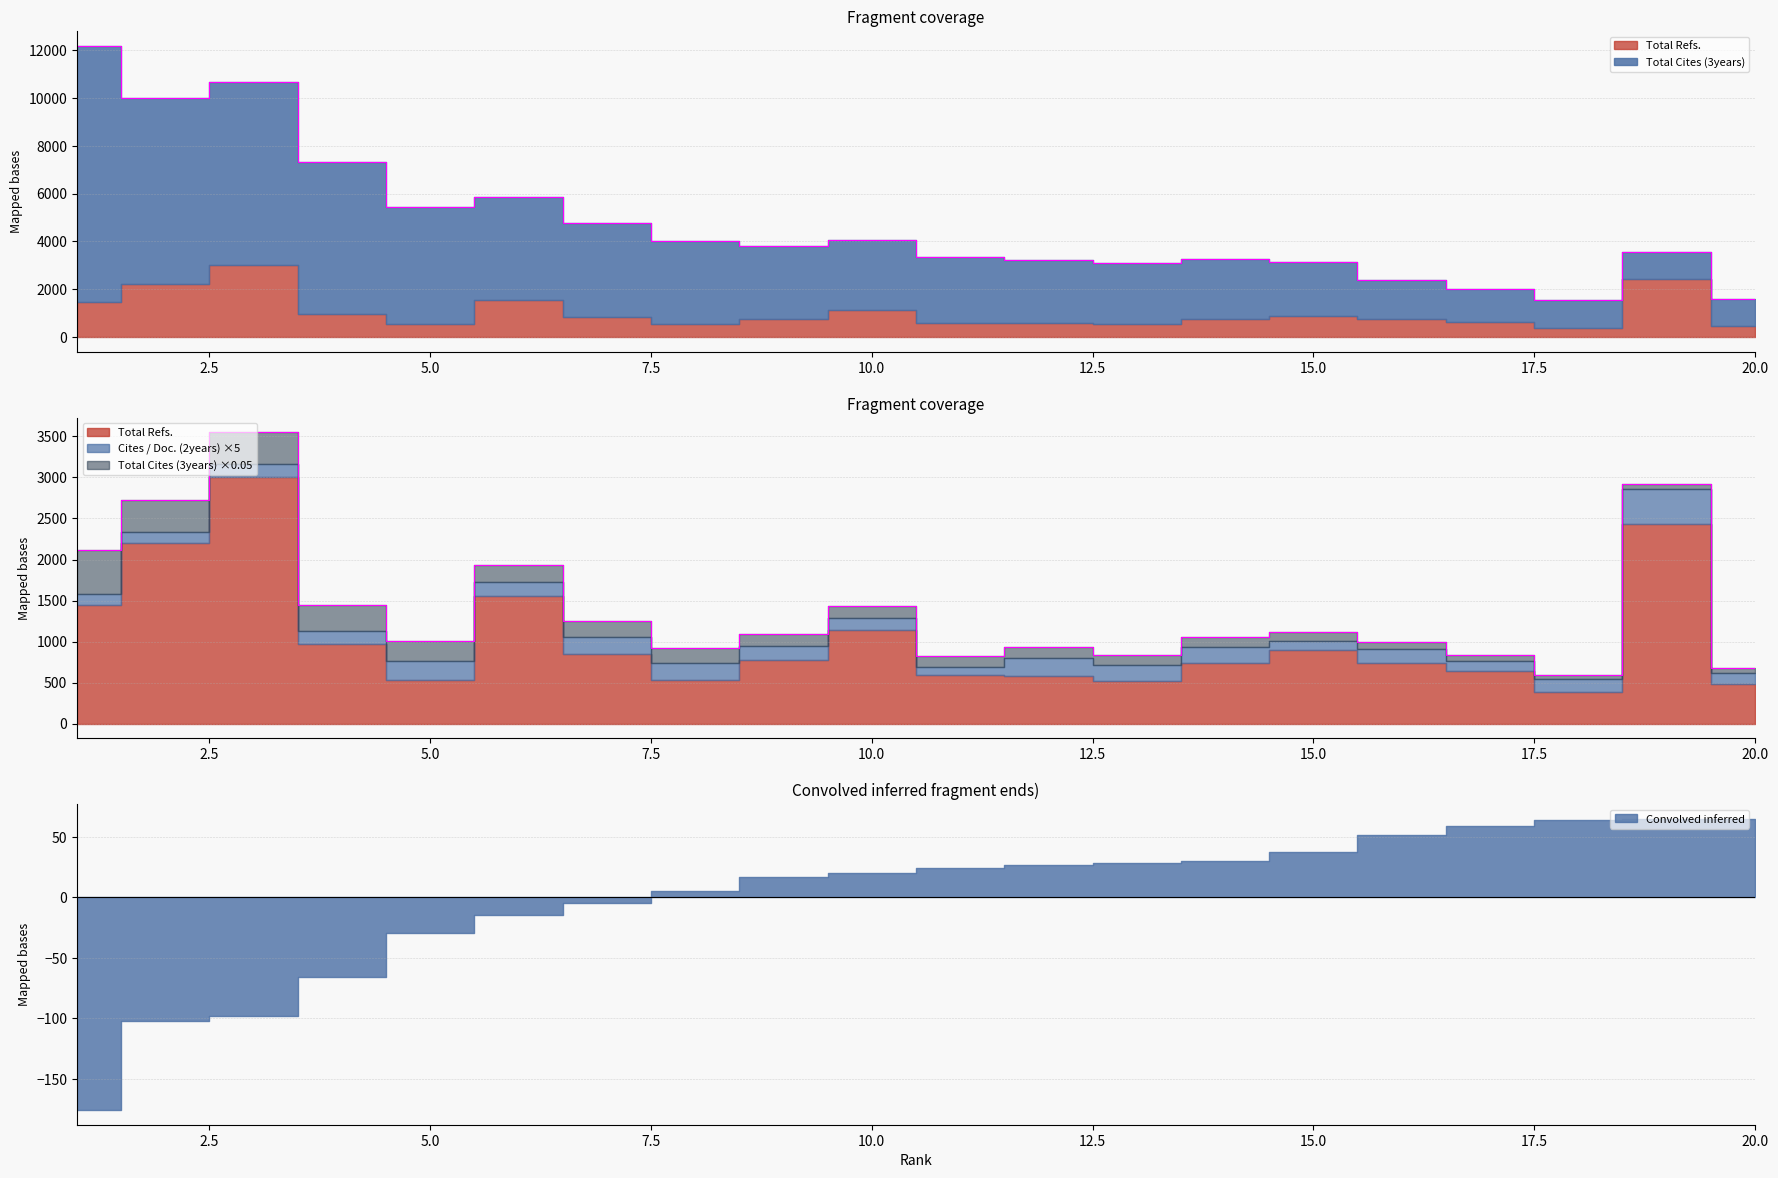

Which series has the largest total across all categories?

Total Cites (3years)